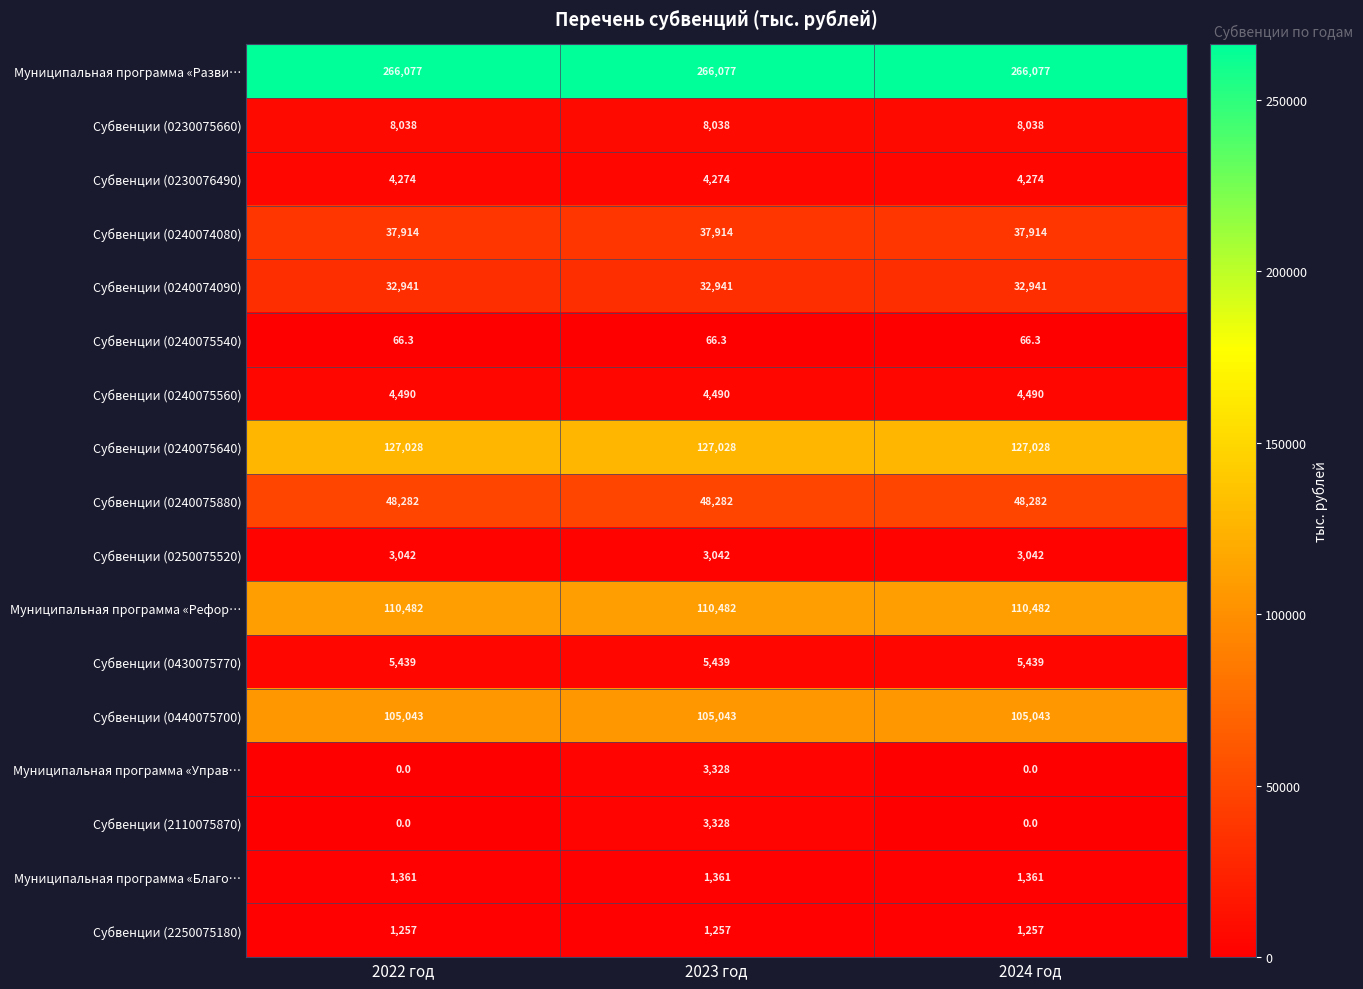

What is the average value of the Субвенции (0240075560) series?

4490.0